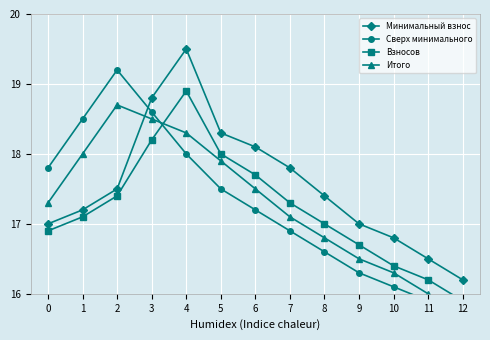

List the series in order of their peak value, lowest first.

Итого, Взносов, Сверх минимального, Минимальный взнос